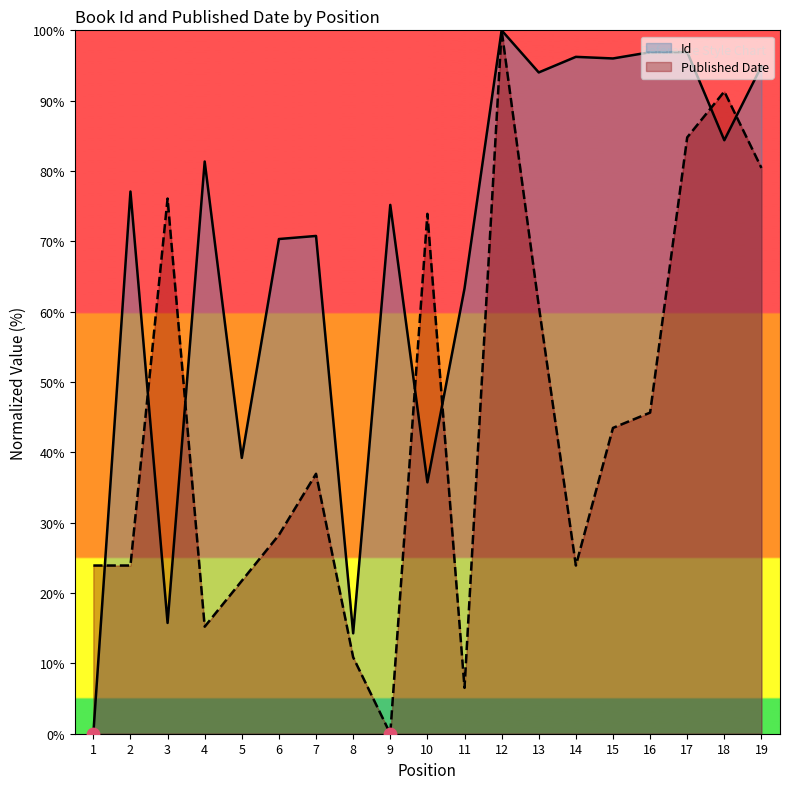

Which series reaches the minimum Y coordinate?

Id